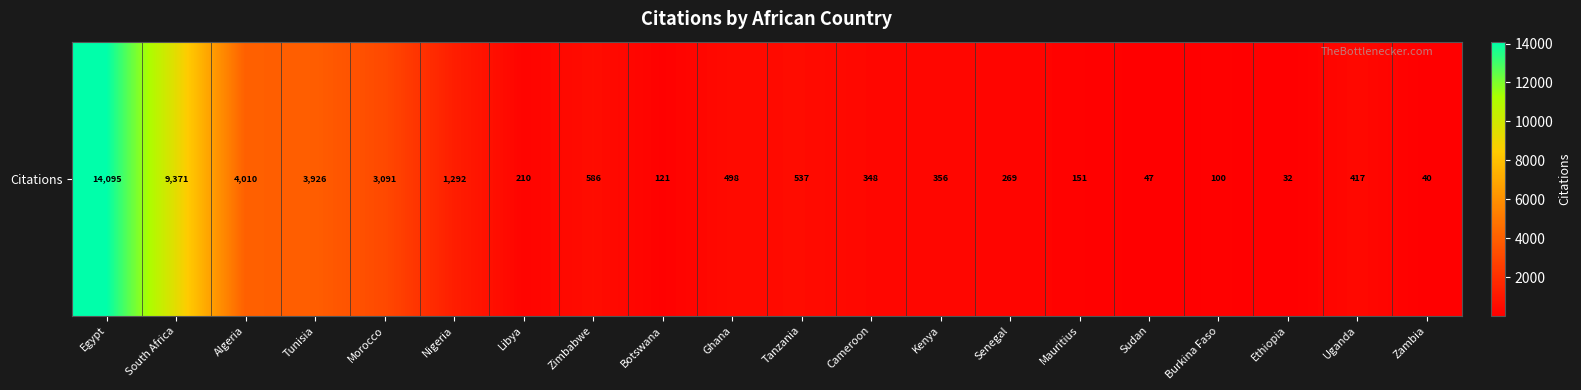

What is the smallest value displayed?

32